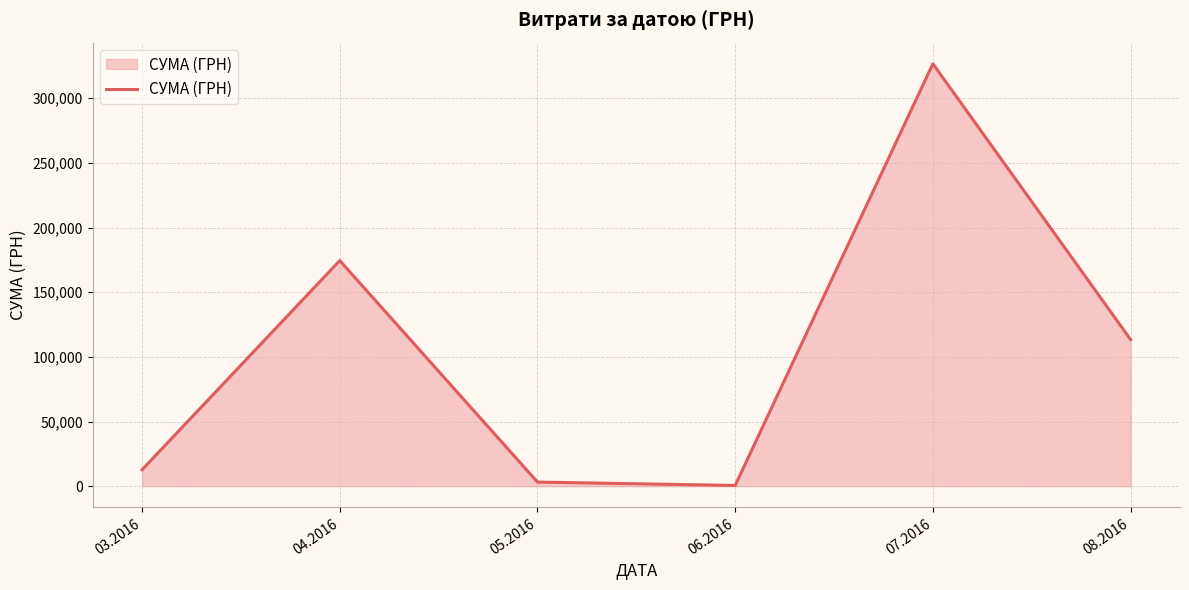

What position from the right is 07.2016?

2